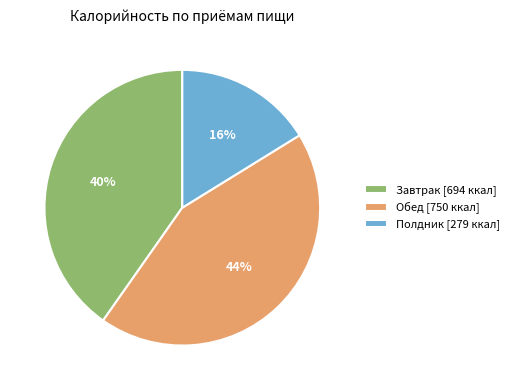

What is the smallest slice in the pie chart?

Полдник